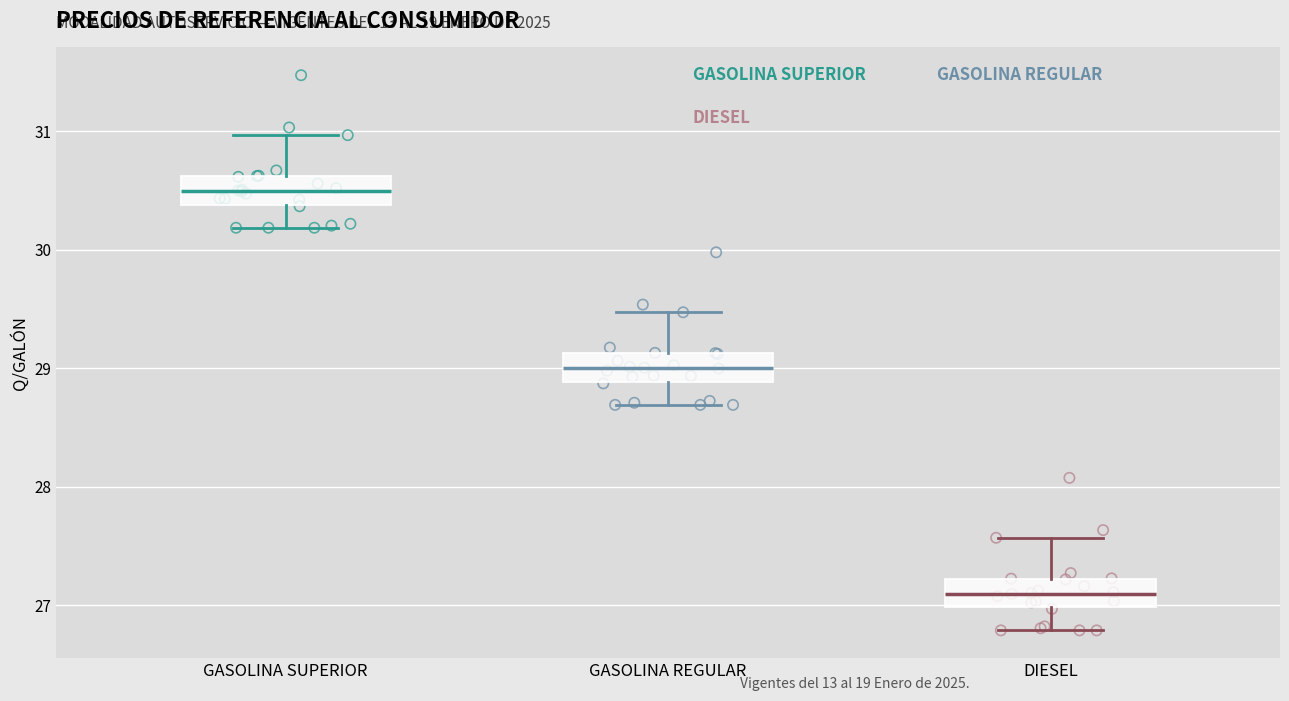

Where does the median line of the box for GASOLINA REGULAR sit on the y-axis? The values are not printed on the chart, so give them approximately, as read against the axis.

29.0